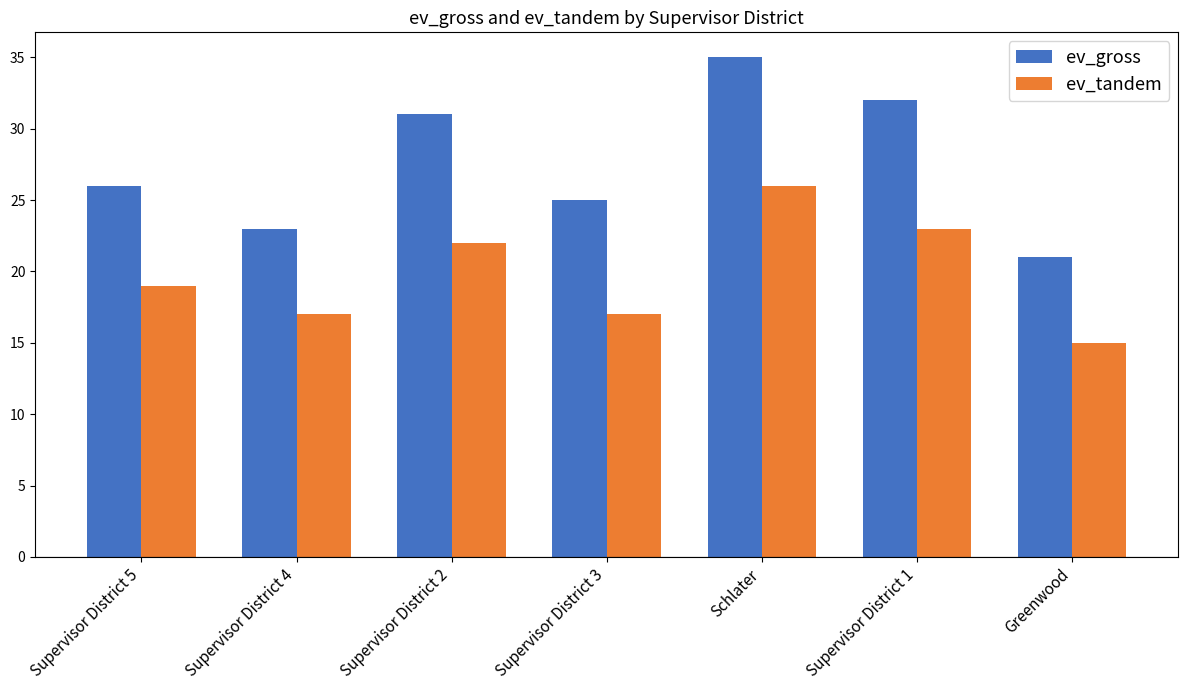

At which category is the sum across all series the highest?

Schlater